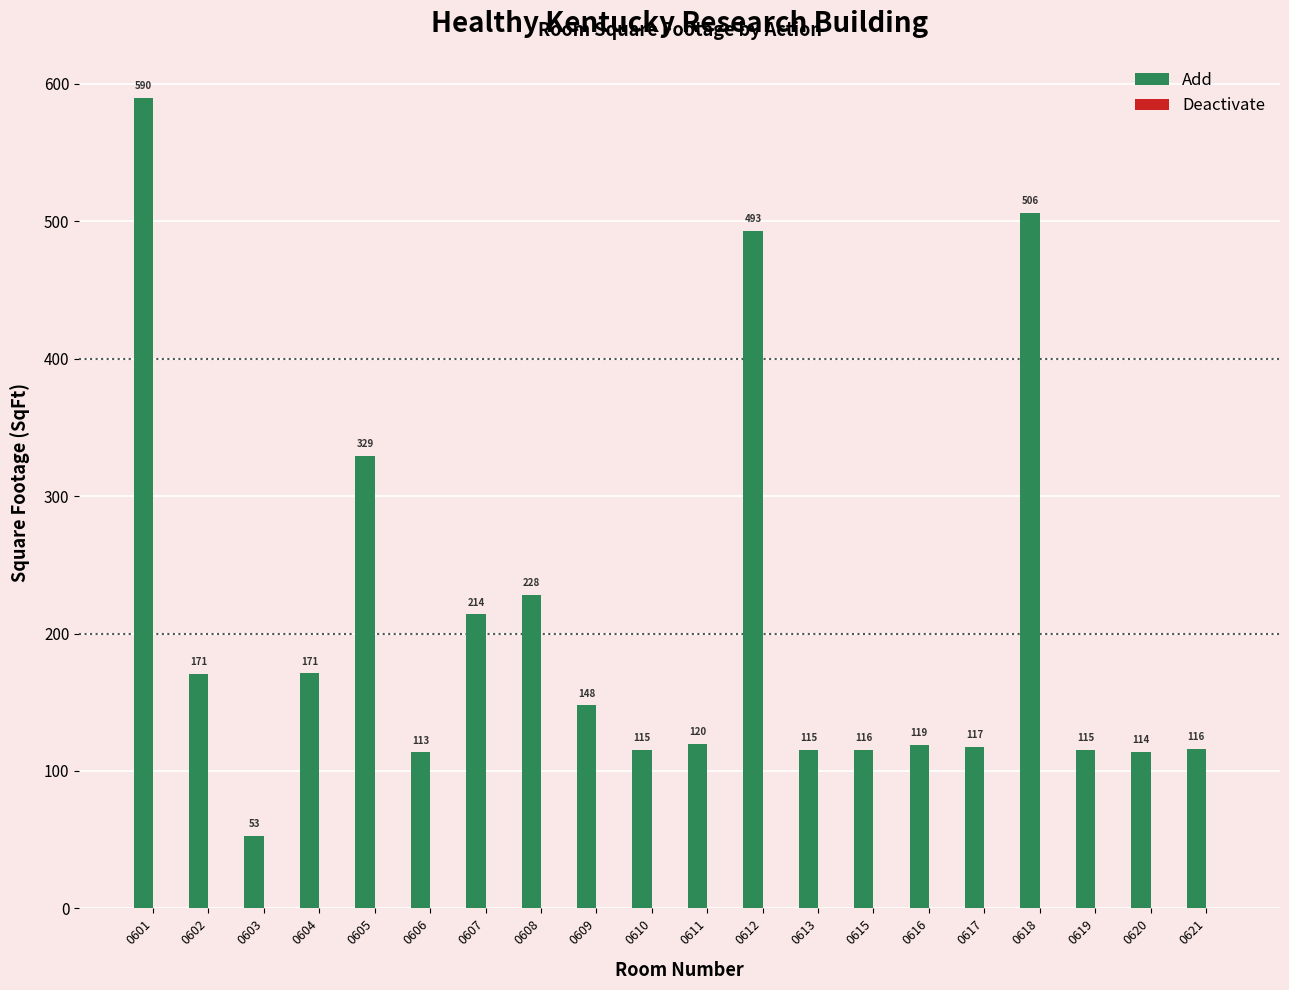

The chart shows a value of 118.9 at 0616. True or false?

True